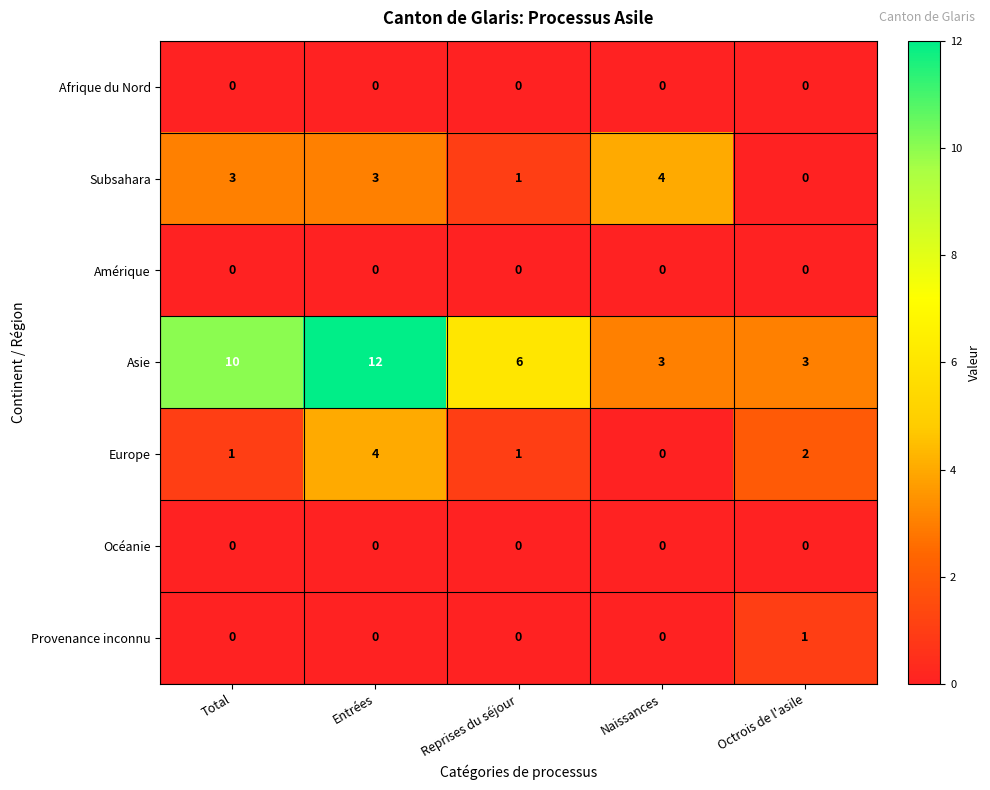

How many values in Provenance inconnu are above zero?

1